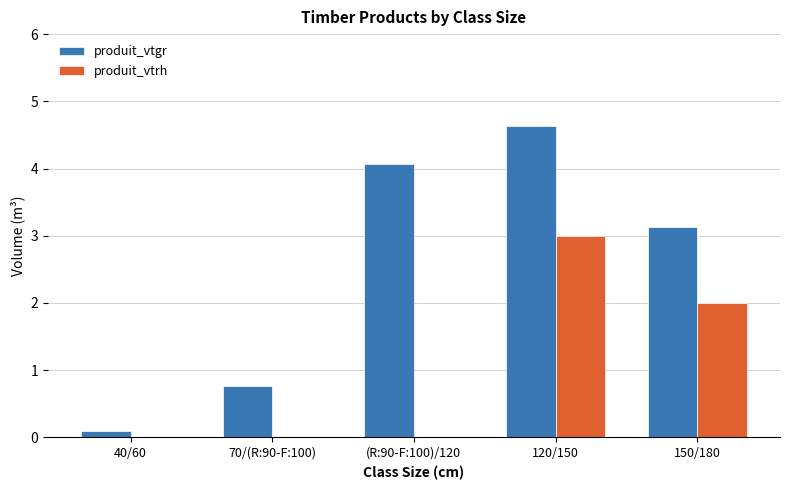

What is the average value of the produit_vtgr series?

2.5